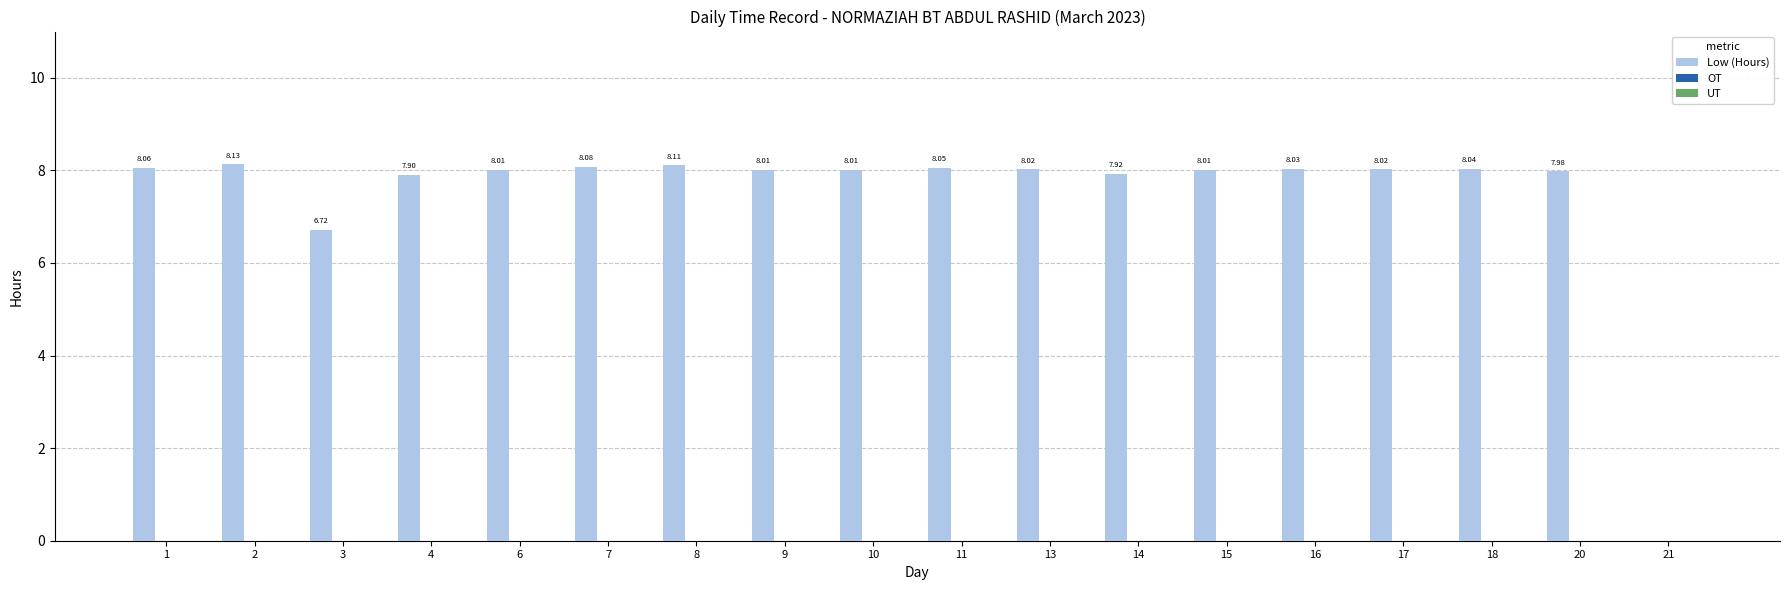

Which has a higher value, 3 or 20?

20